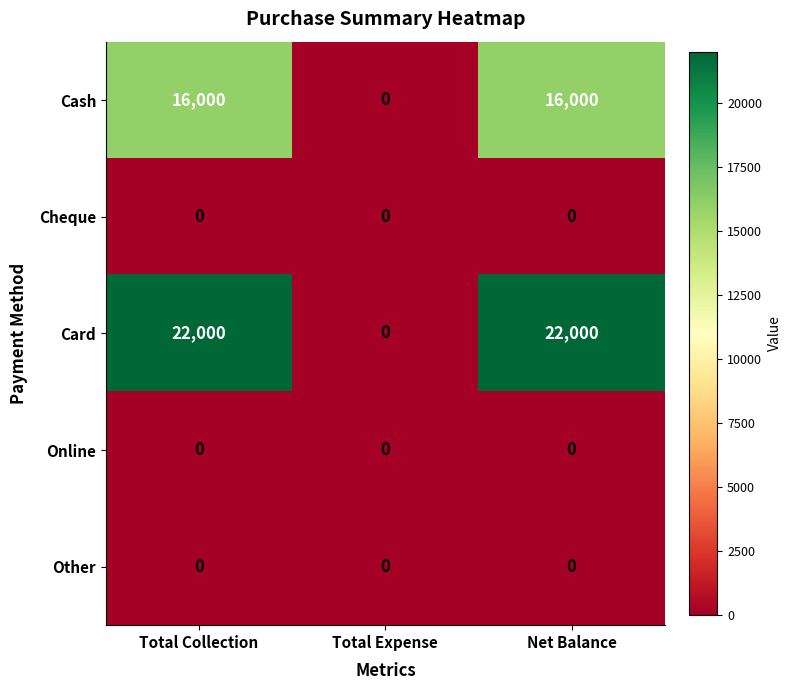

Which series has the largest total across all categories?

Card